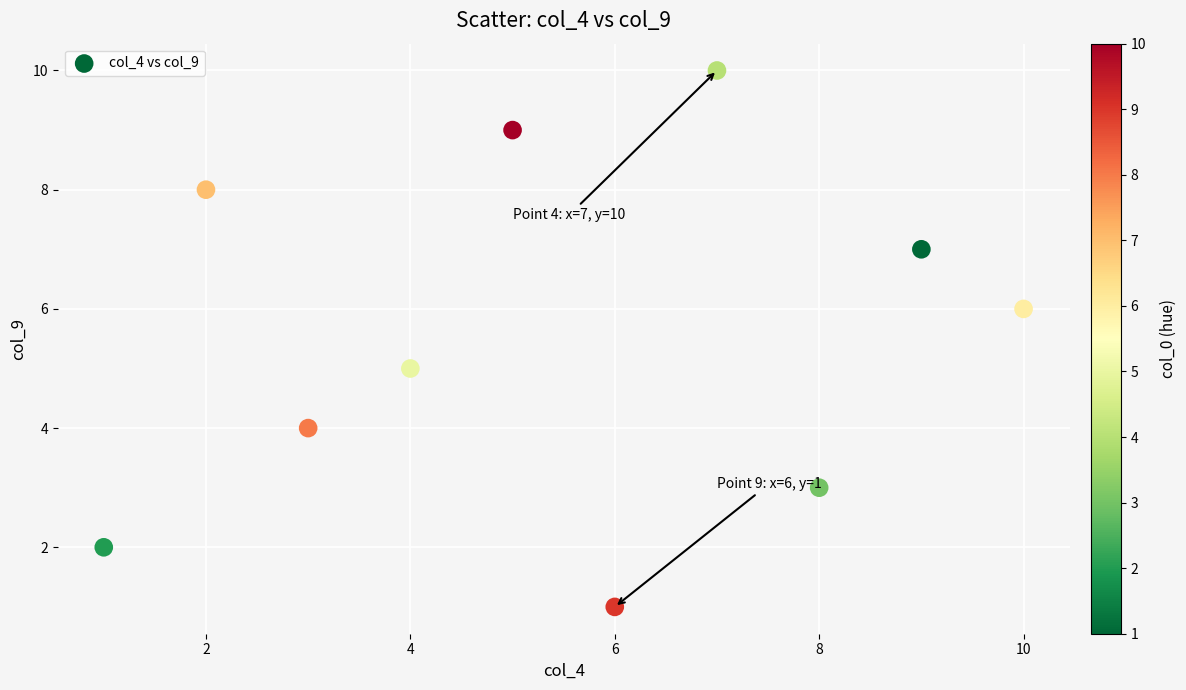

What is the average X value?

6